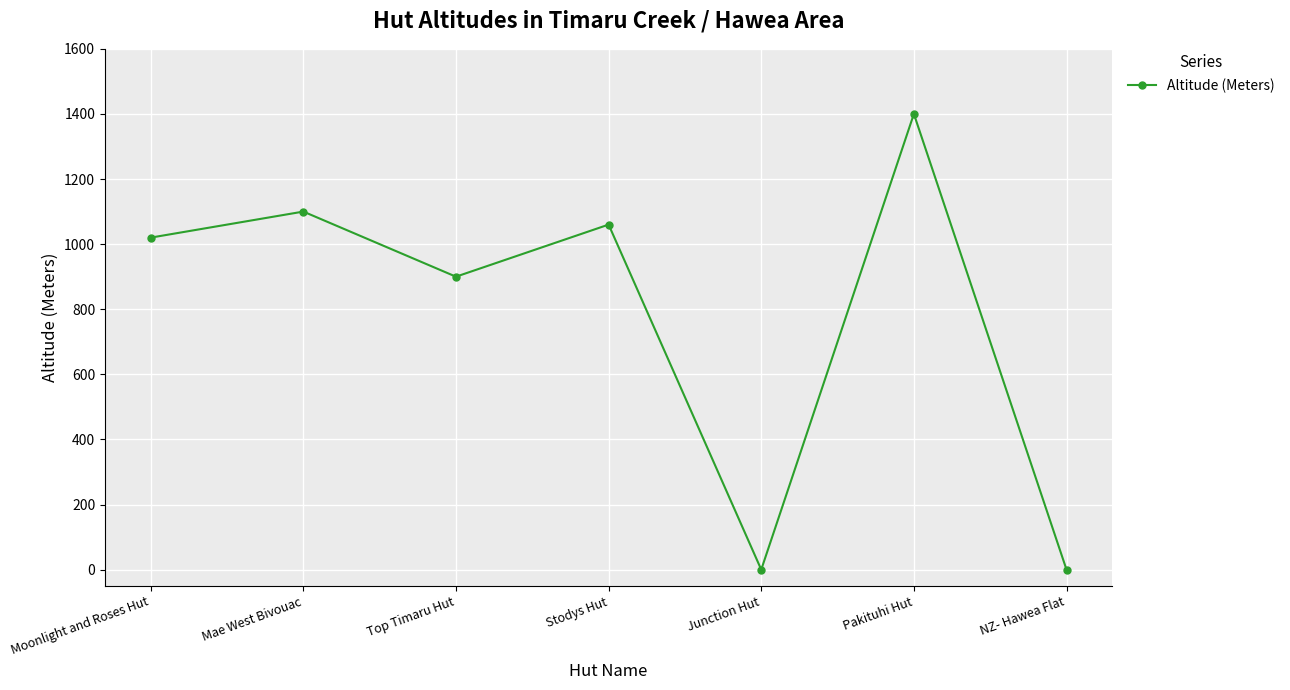

True or false: there are more than 0 points higher than both neighbors.

True